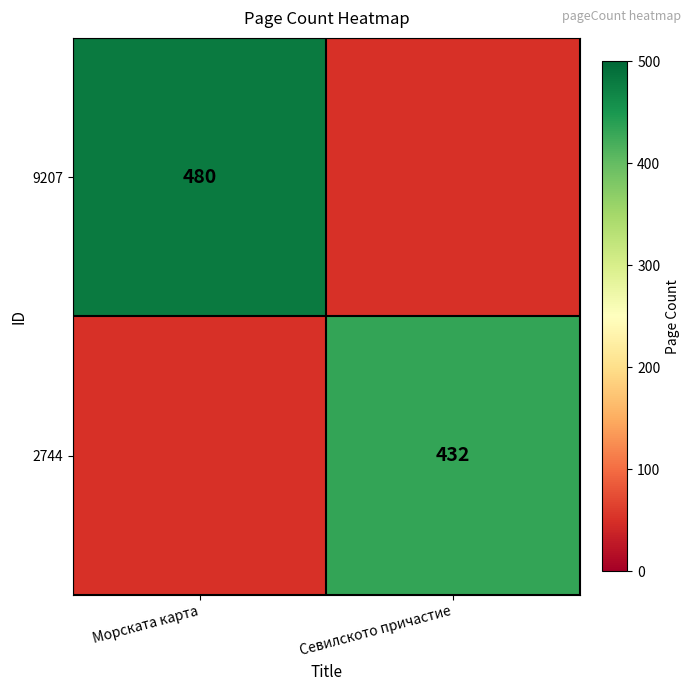

The value of 9207 at Морската карта is 480. True or false?

True